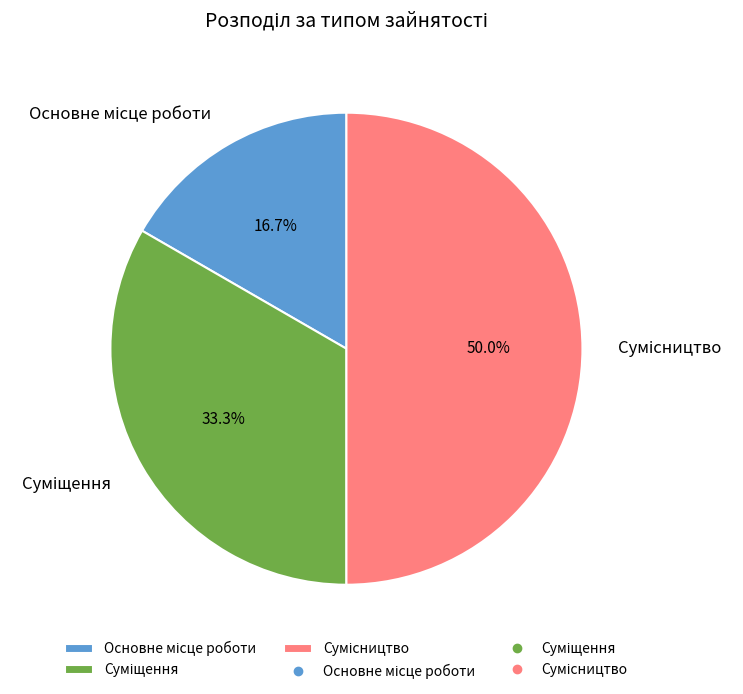

The Суміщення slice represents 43% of the pie. True or false?

False